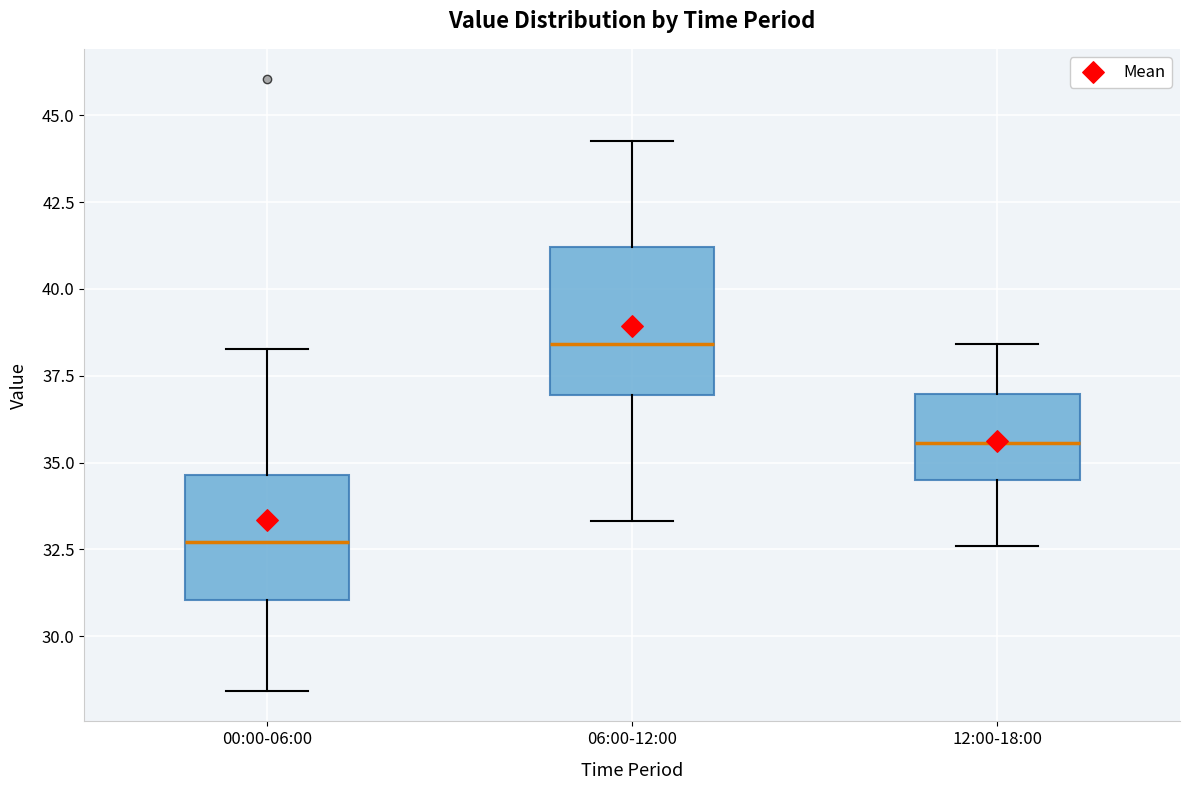

Reading left to right, transcribe this box plot: for each box, give where its median line is, the range the box spans, and where its two whiskers end, as read against the y-axis. The values are not printed on the chart, so give them approximately, as read against the axis.

00:00-06:00: median 32.5, box 31.0 to 34.5, whiskers 28.5 to 38.5
06:00-12:00: median 38.5, box 37.0 to 41.0, whiskers 33.5 to 44.5
12:00-18:00: median 35.5, box 34.5 to 37.0, whiskers 32.5 to 38.5